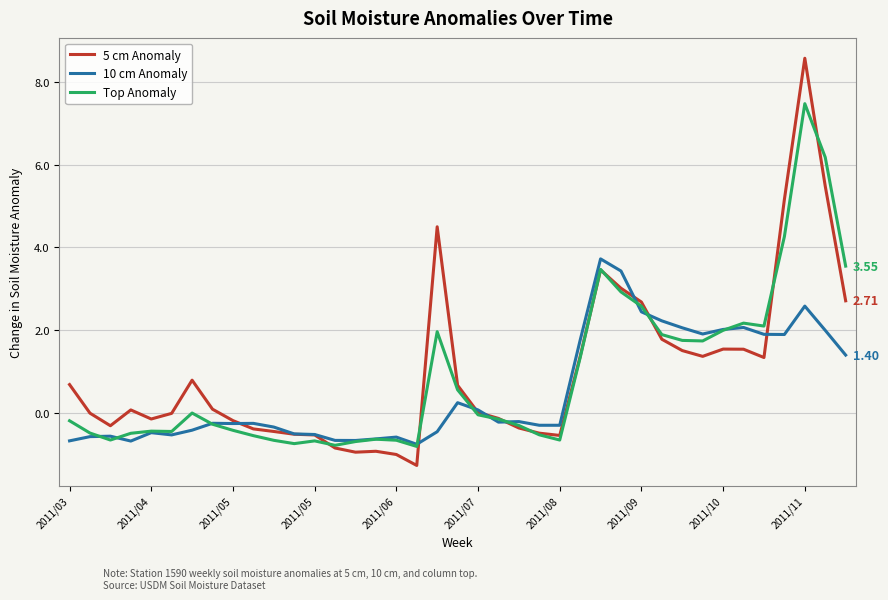

Which series has the widest spread of values?

5 cm Anomaly